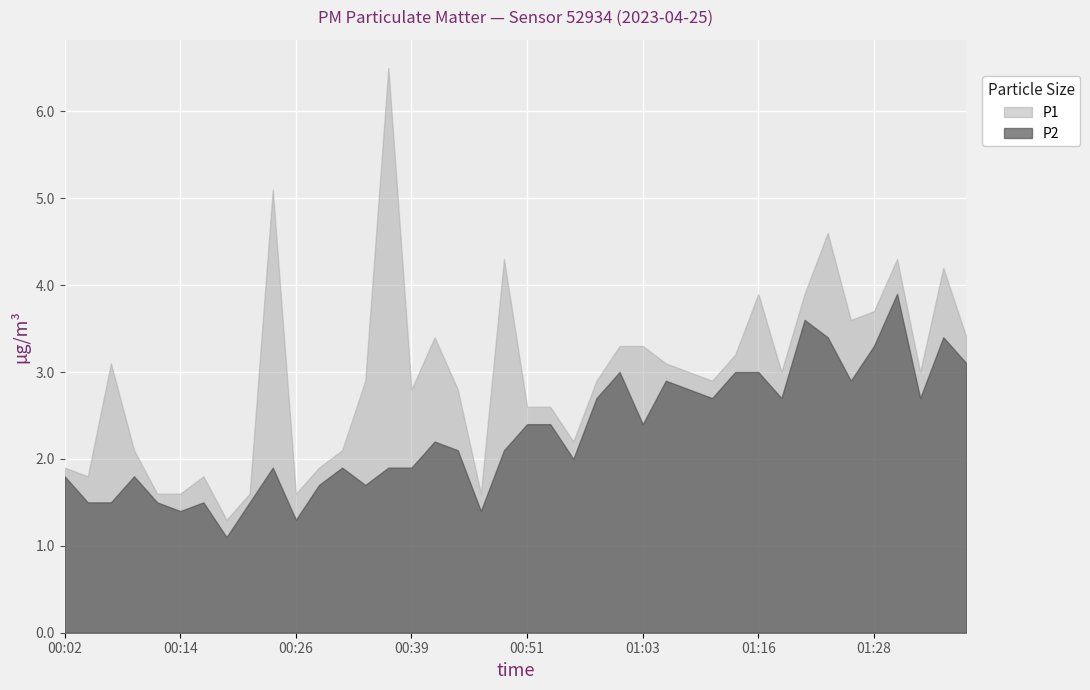

How many data points in P2 are above 2?

22